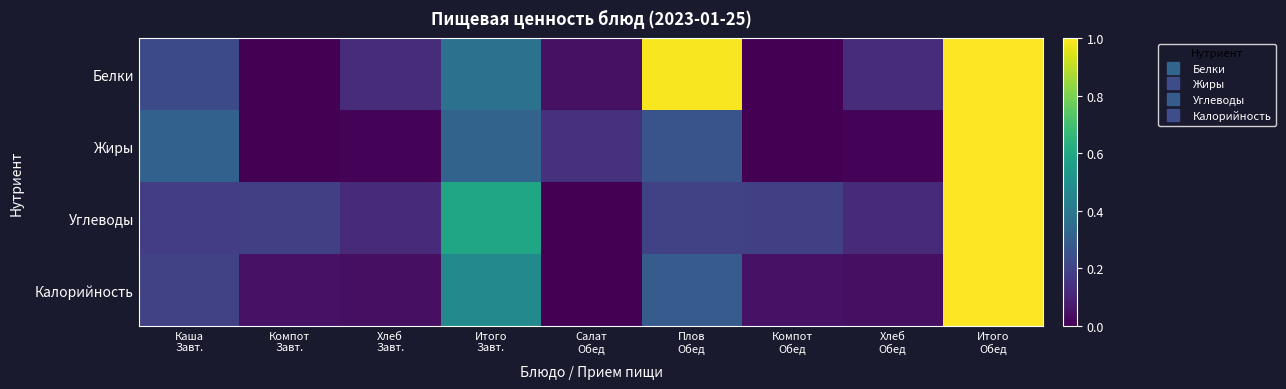

Reading left to right, list all the values displayed in this chart.

Белки: Каша
Завт.=0.2	Компот
Завт.=0.0	Хлеб
Завт.=0.1	Итого
Завт.=0.4	Салат
Обед=0.0	Плов
Обед=1.0	Компот
Обед=0.0	Хлеб
Обед=0.1	Итого
Обед=1.0
Жиры: Каша
Завт.=0.3	Компот
Завт.=0.0	Хлеб
Завт.=0.0	Итого
Завт.=0.3	Салат
Обед=0.1	Плов
Обед=0.3	Компот
Обед=0.0	Хлеб
Обед=0.0	Итого
Обед=1.0
Углеводы: Каша
Завт.=0.2	Компот
Завт.=0.2	Хлеб
Завт.=0.1	Итого
Завт.=0.6	Салат
Обед=0.0	Плов
Обед=0.2	Компот
Обед=0.2	Хлеб
Обед=0.1	Итого
Обед=1.0
Калорийность: Каша
Завт.=0.2	Компот
Завт.=0.1	Хлеб
Завт.=0.0	Итого
Завт.=0.5	Салат
Обед=0.0	Плов
Обед=0.3	Компот
Обед=0.1	Хлеб
Обед=0.0	Итого
Обед=1.0